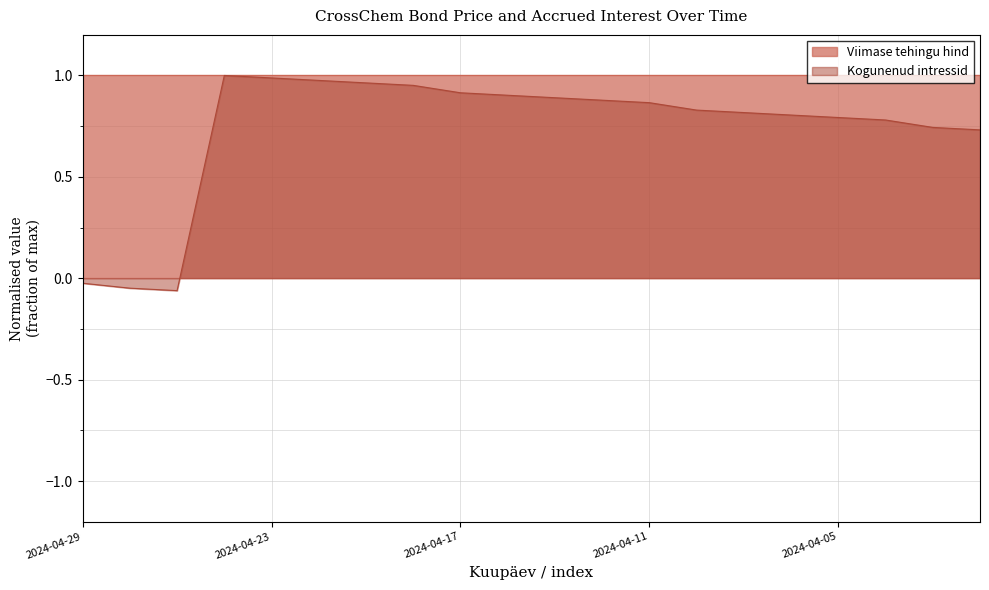

Rank the categories by value from lowest to highest.

2024-04-25, 2024-04-26, 2024-04-29, 2024-04-02, 2024-04-03, 2024-04-04, 2024-04-05, 2024-04-08, 2024-04-09, 2024-04-10, 2024-04-11, 2024-04-12, 2024-04-15, 2024-04-16, 2024-04-17, 2024-04-18, 2024-04-19, 2024-04-22, 2024-04-23, 2024-04-24